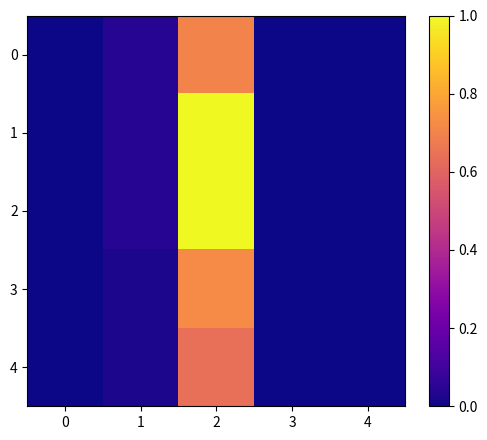

At which category is the sum across all series the highest?

2